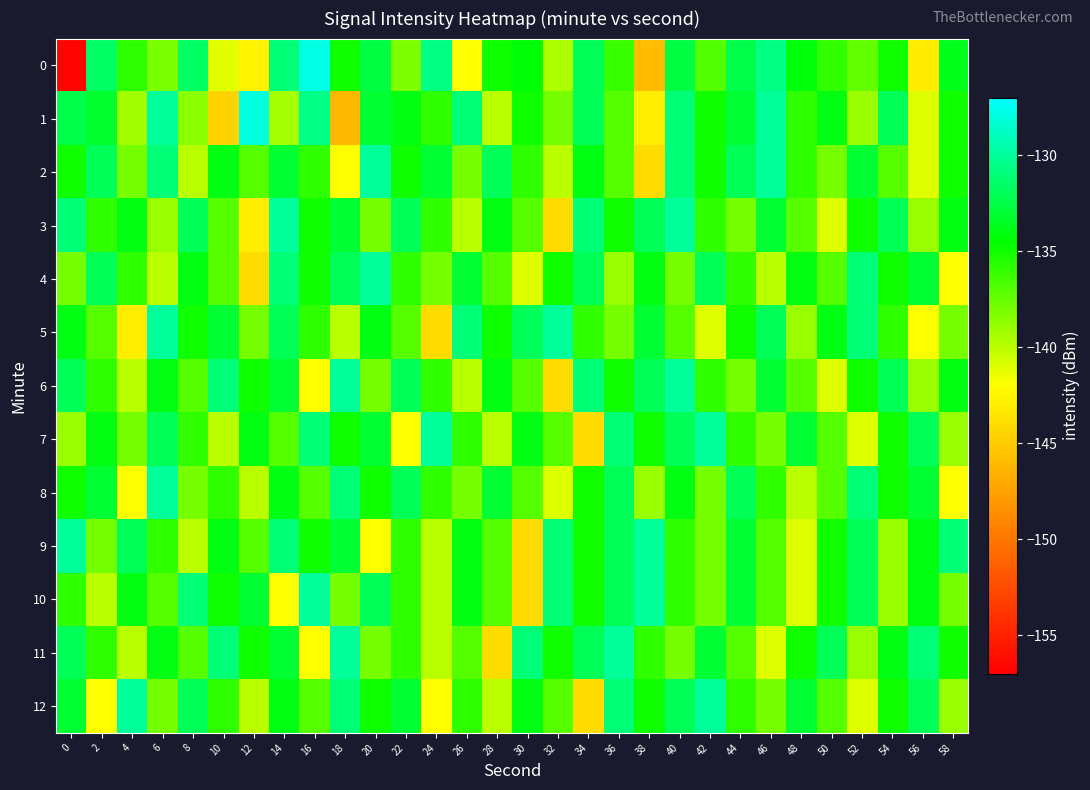

Which series has the largest total across all categories?

9